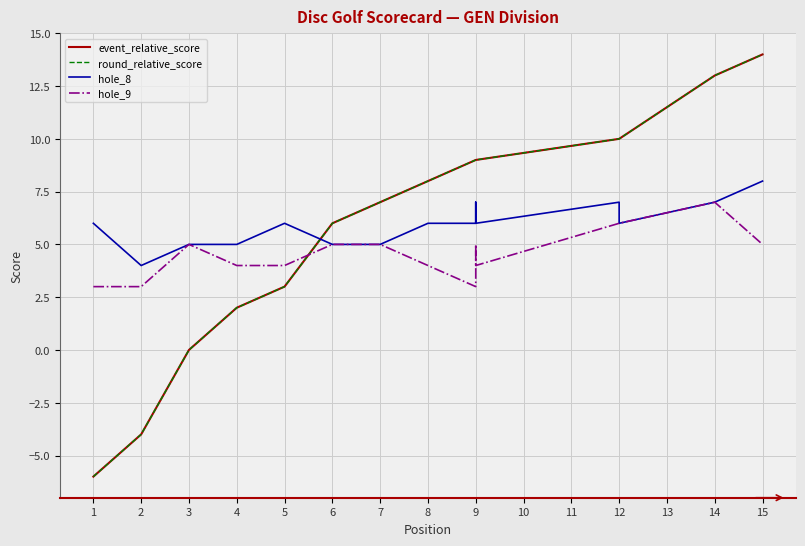

After their last crossing, which series has the higher values: event_relative_score or hole_9?

event_relative_score